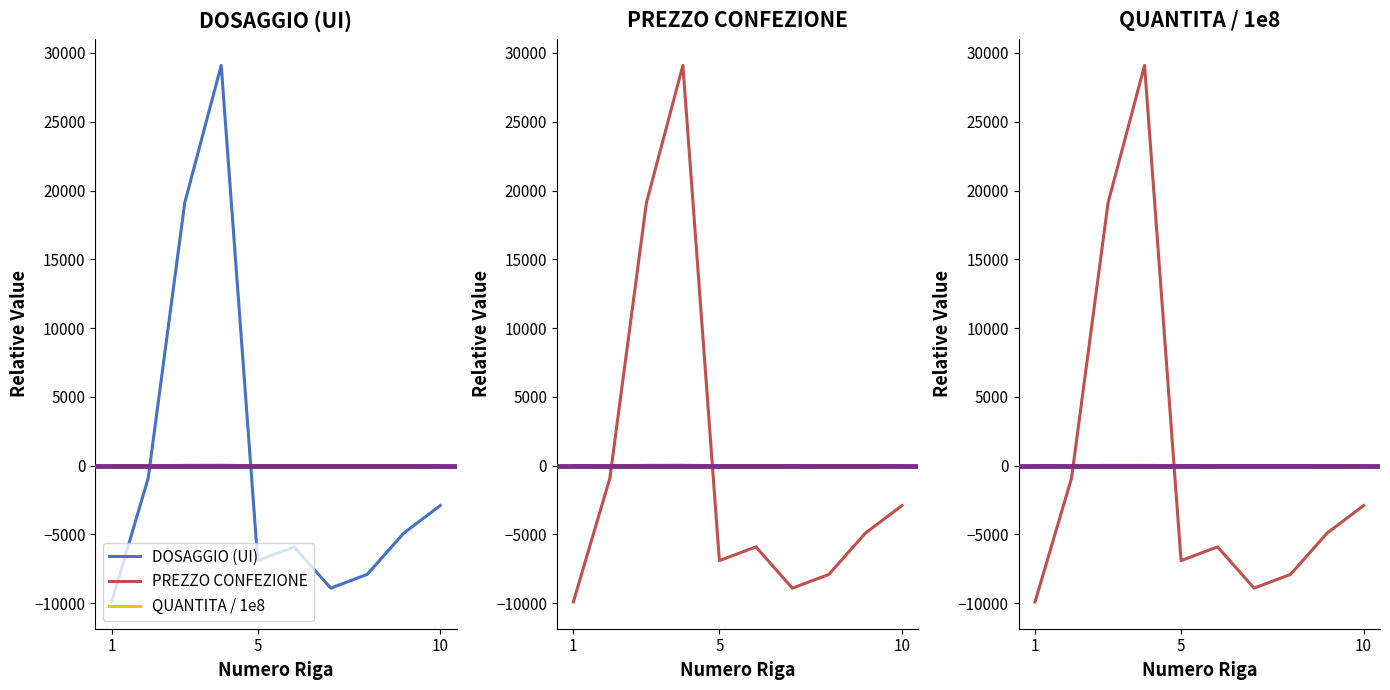

Is the value of QUANTITA / 1e8 at 6 greater than the value of DOSAGGIO (UI) at 9?

Yes